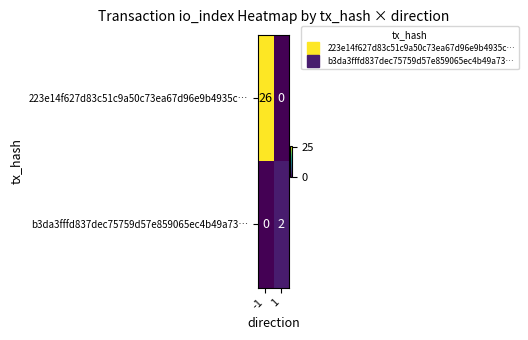

The 223e14f627d83c51c9a50c73ea67d96e9b4935c… series shows -11 at 1. True or false?

False